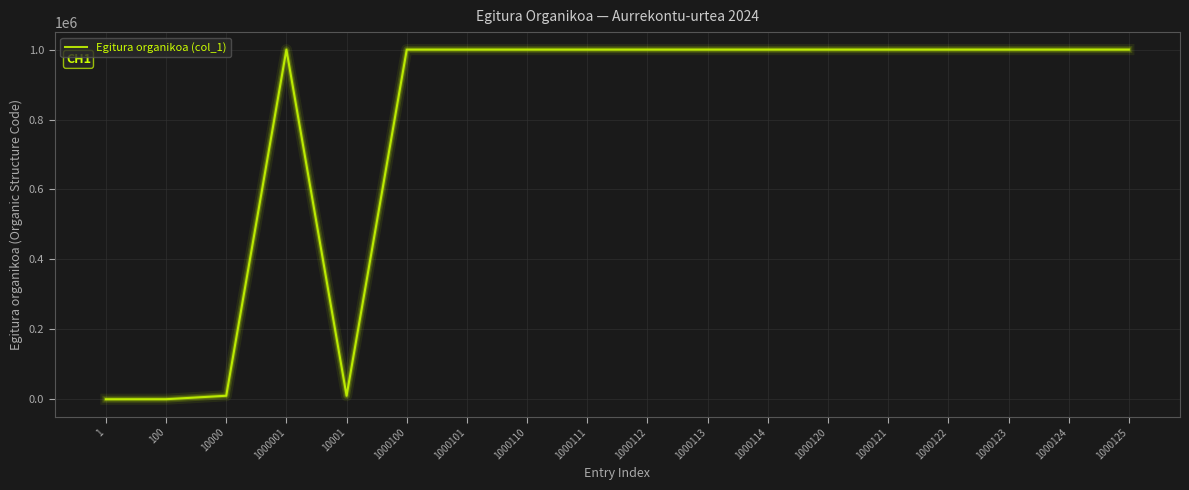

What is the average value?

778978